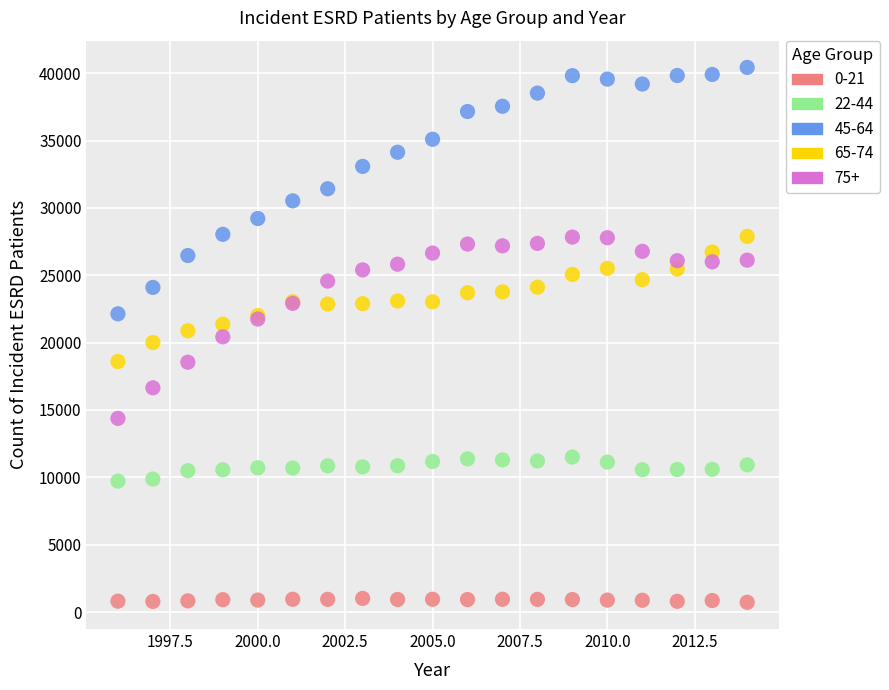

Which series reaches the maximum Y coordinate?

45-64